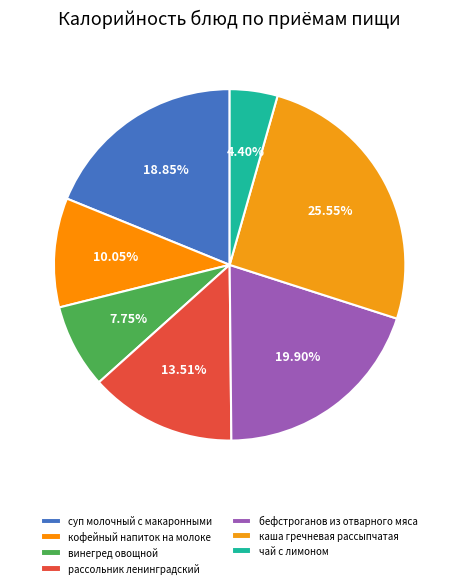

To the nearest percent, what is the difference between the бефстроганов из отварного мяса and каша гречневая рассыпчатая slice percentages?

6%